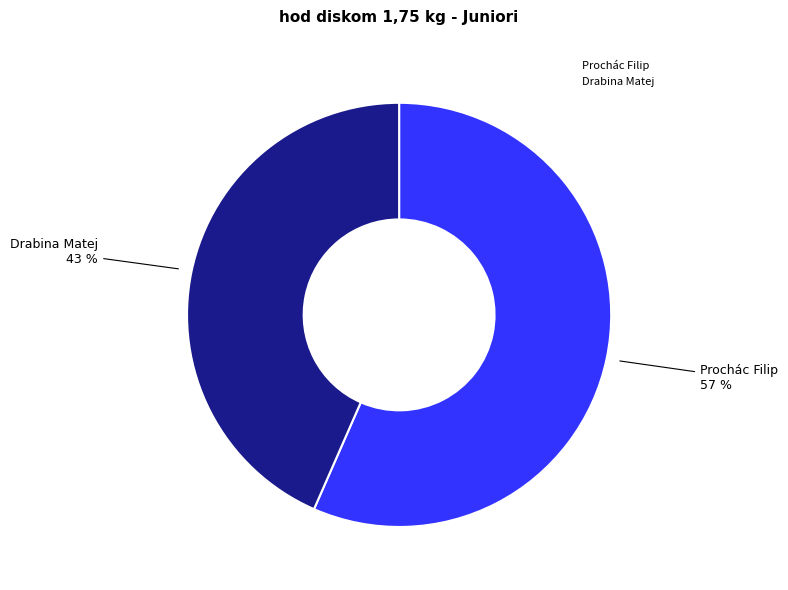

Is it true that Drabina Matej is 36% of the pie?

False